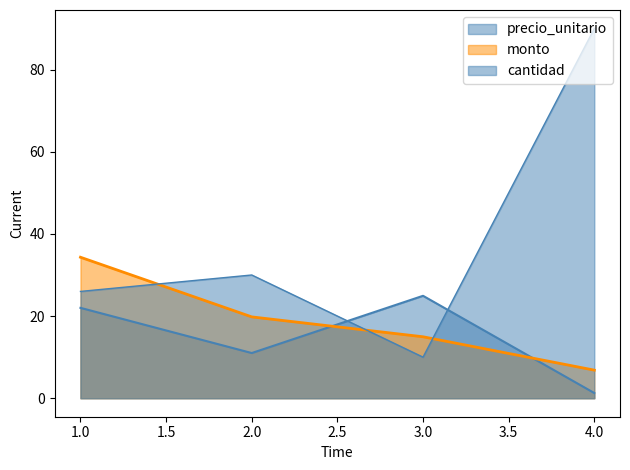

What is the difference between the highest and lowest values at 1?

12.3